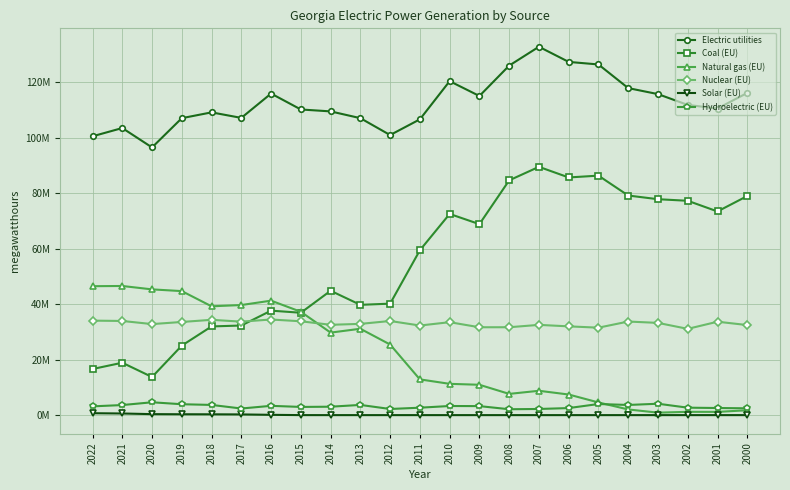

True or false: Electric utilities has more than 1 points higher than both neighbors.

True